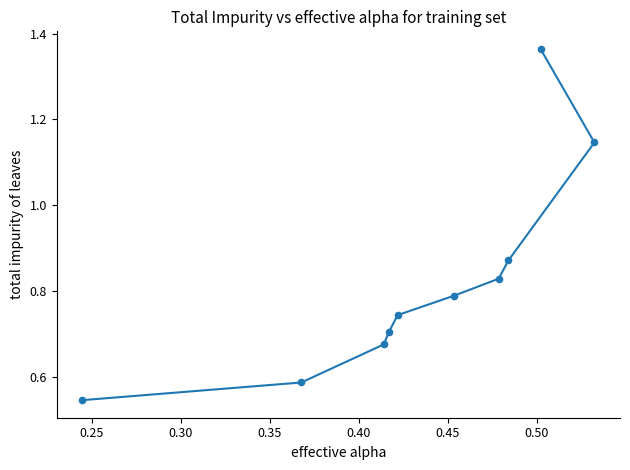

What is the average X value?

0.4